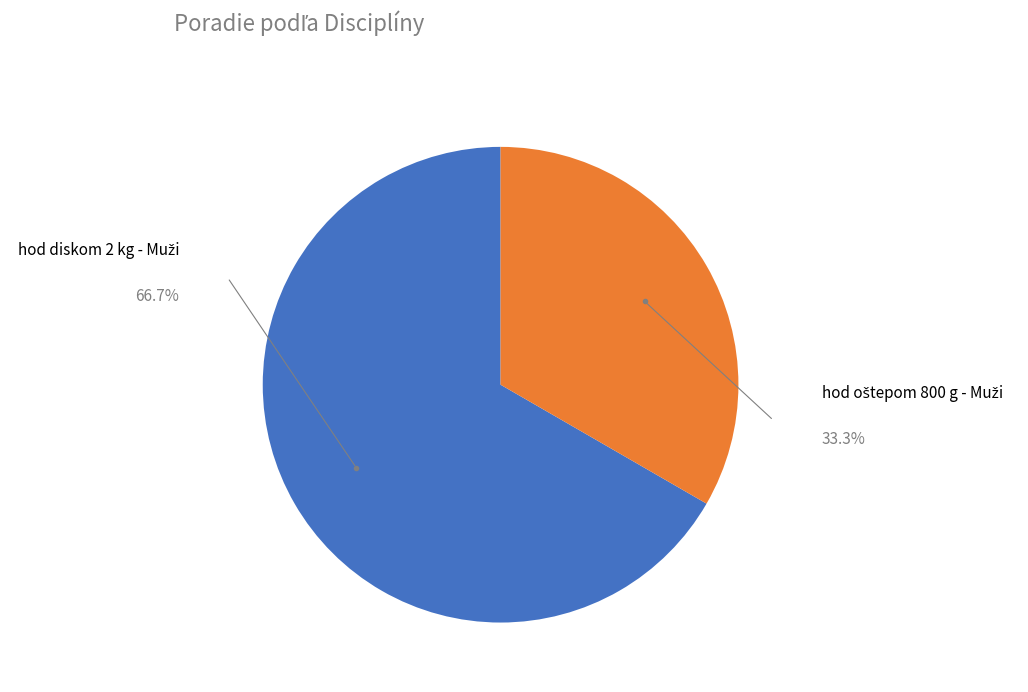

Does any single category account for the majority?

Yes